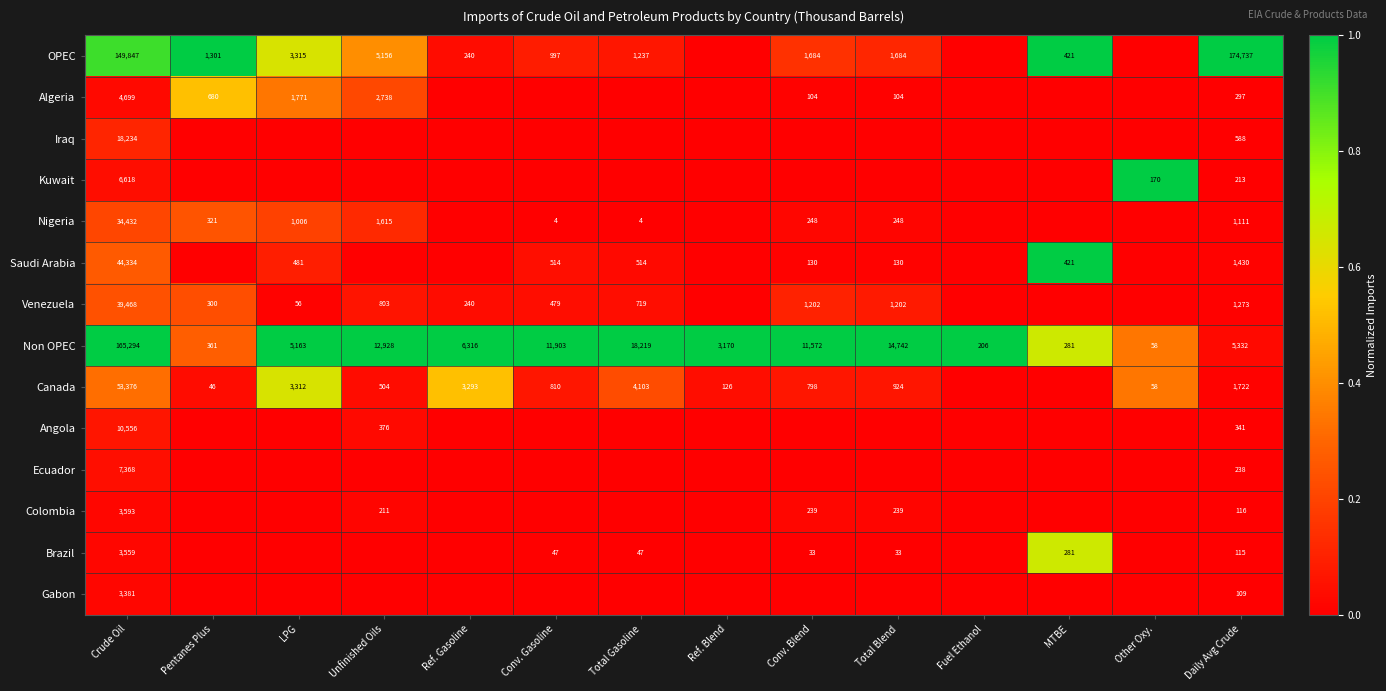

The Brazil series shows 464 at MTBE. True or false?

False